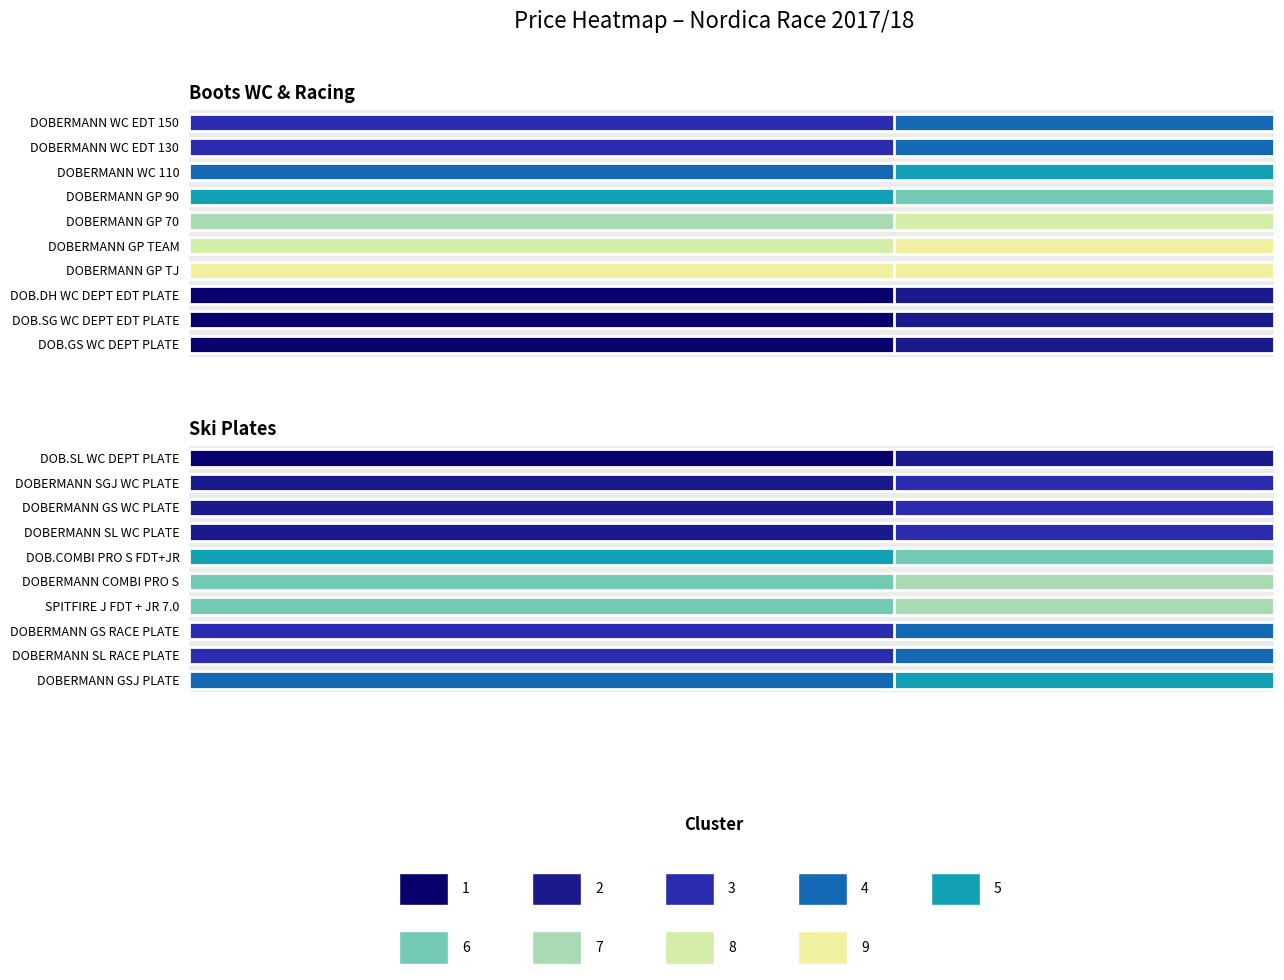

Reading right to left, extract all data points from this chart.

DOBERMANN WC EDT 150: 0.0	0.0	1450.0
DOBERMANN WC EDT 130: 0.0	0.0	1450.0
DOBERMANN WC 110: 0.0	0.0	1200.0
DOBERMANN GP 90: 0.0	0.0	860.0
DOBERMANN GP 70: 0.0	0.0	546.0
DOBERMANN GP TEAM: 0.0	0.0	420.0
DOBERMANN GP TJ: 0.0	0.0	350.0
DOB.DH WC DEPT EDT PLATE: 0.0	0.0	2700.0
DOB.SG WC DEPT EDT PLATE: 0.0	0.0	2700.0
DOB.GS WC DEPT PLATE: 0.0	0.0	2700.0
DOB.SL WC DEPT PLATE: 0.0	0.0	2700.0
DOBERMANN SGJ WC PLATE: 0.0	0.0	2400.0
DOBERMANN GS WC PLATE: 0.0	0.0	2350.0
DOBERMANN SL WC PLATE: 0.0	0.0	2350.0
DOB.COMBI PRO S FDT+JR: 0.0	0.0	900.0
DOBERMANN COMBI PRO S: 0.0	0.0	760.0
SPITFIRE J FDT + JR 7.0: 0.0	0.0	800.0
DOBERMANN GS RACE PLATE: 0.0	0.0	1470.0
DOBERMANN SL RACE PLATE: 0.0	0.0	1470.0
DOBERMANN GSJ PLATE: 0.0	0.0	1060.0